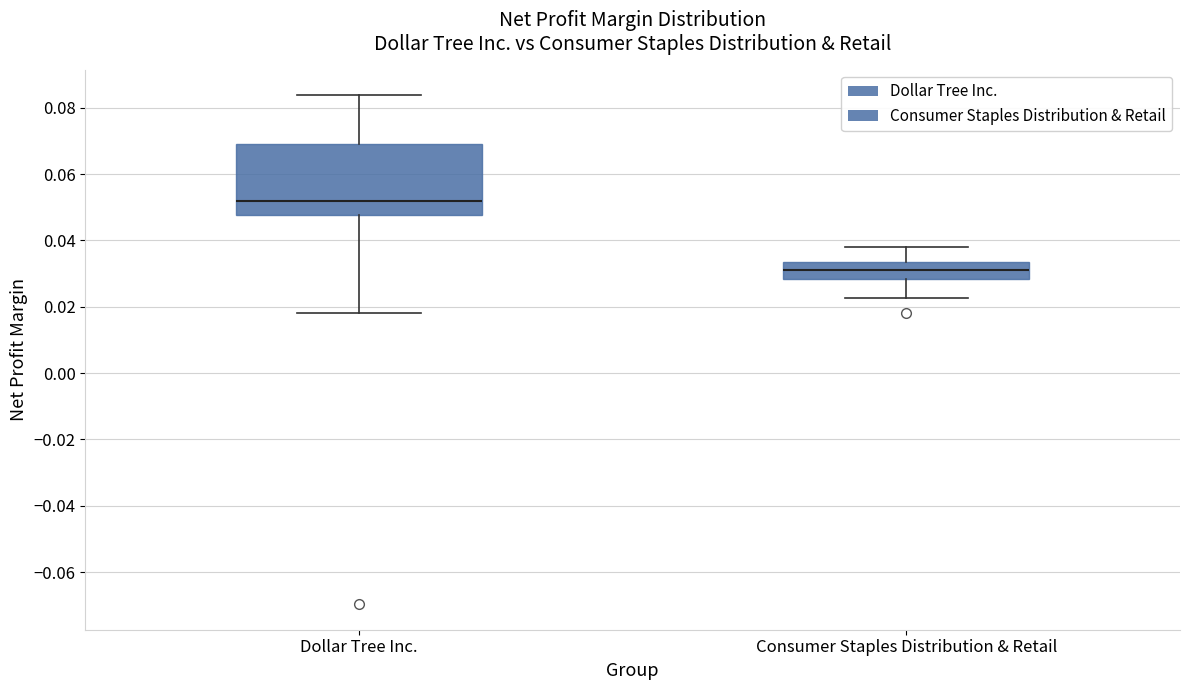

Where does the median line of the box for Dollar Tree Inc. sit on the y-axis? The values are not printed on the chart, so give them approximately, as read against the axis.

0.052